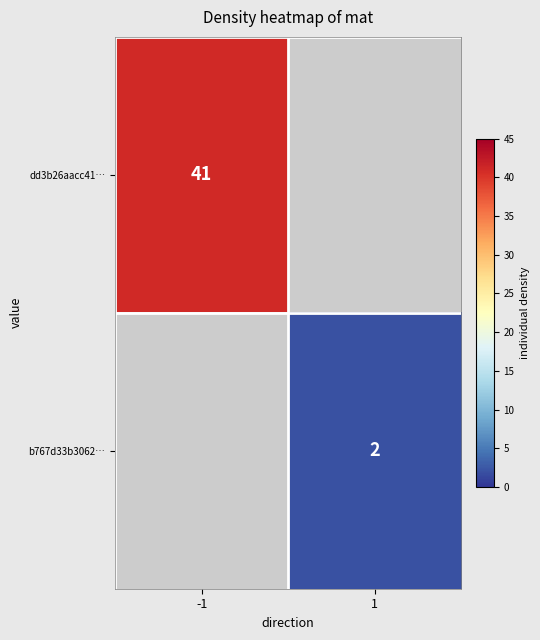

True or false: b767d33b3062… has a value of 2 at 1.

True